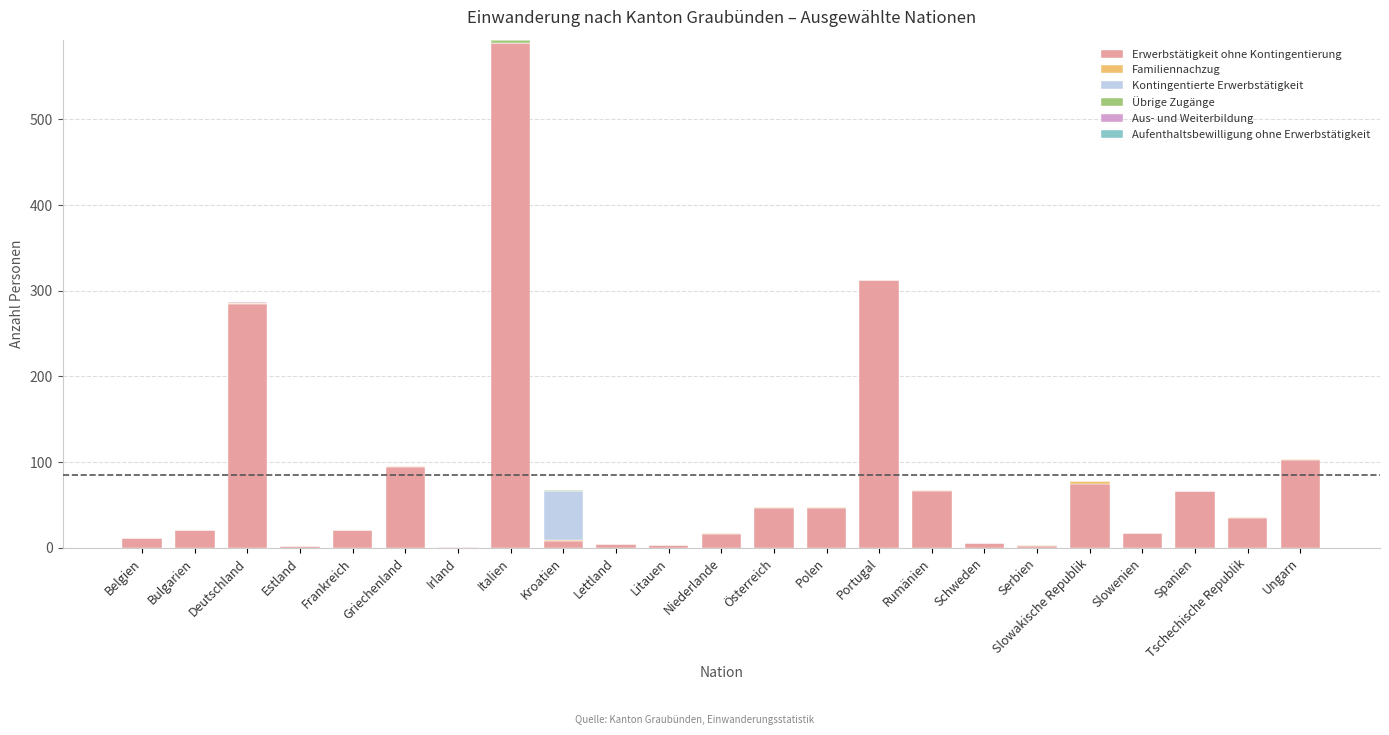

Are the bars grouped side by side (vs. stacked)?

No